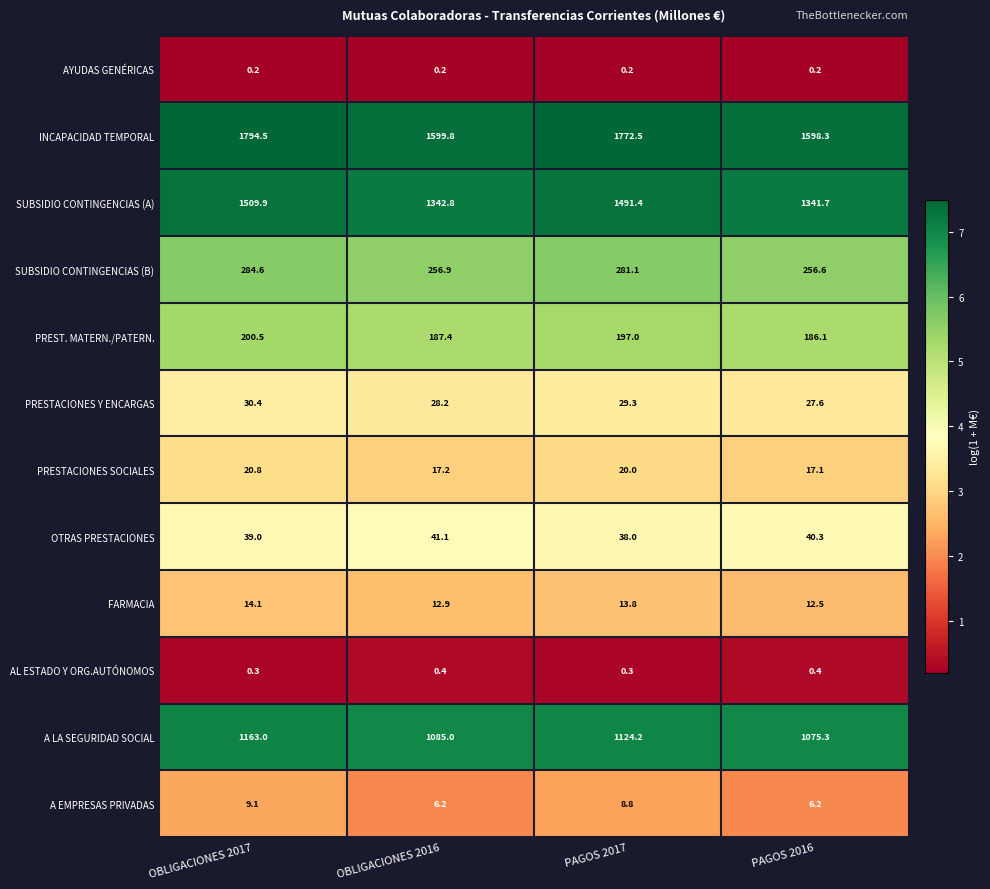

Rank the series by their maximum value, from lowest to highest.

AYUDAS GENÉRICAS, AL ESTADO Y ORG.AUTÓNOMOS, A EMPRESAS PRIVADAS, FARMACIA, PRESTACIONES SOCIALES, PRESTACIONES Y ENCARGAS, OTRAS PRESTACIONES, PREST. MATERN./PATERN., SUBSIDIO CONTINGENCIAS (B), A LA SEGURIDAD SOCIAL, SUBSIDIO CONTINGENCIAS (A), INCAPACIDAD TEMPORAL